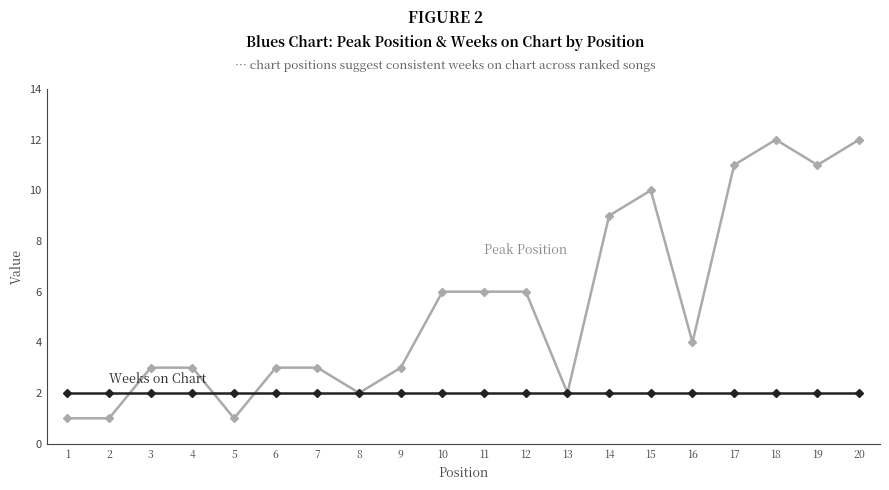

What is the total value across all series at 16?

6